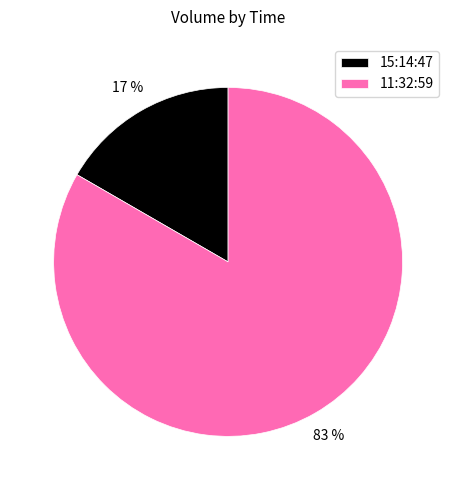

Which slice is the largest?

11:32:59